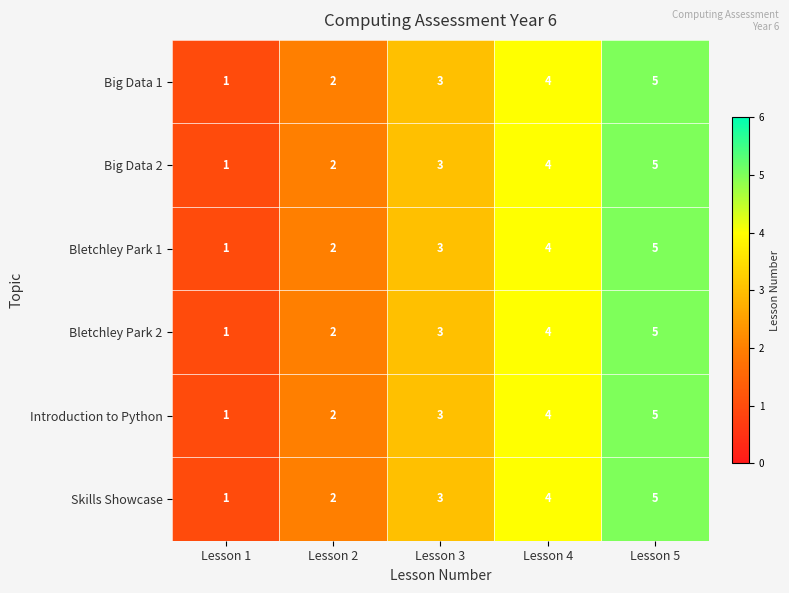

What is the sum of the Big Data 2 values at Lesson 1 and Lesson 5?

6